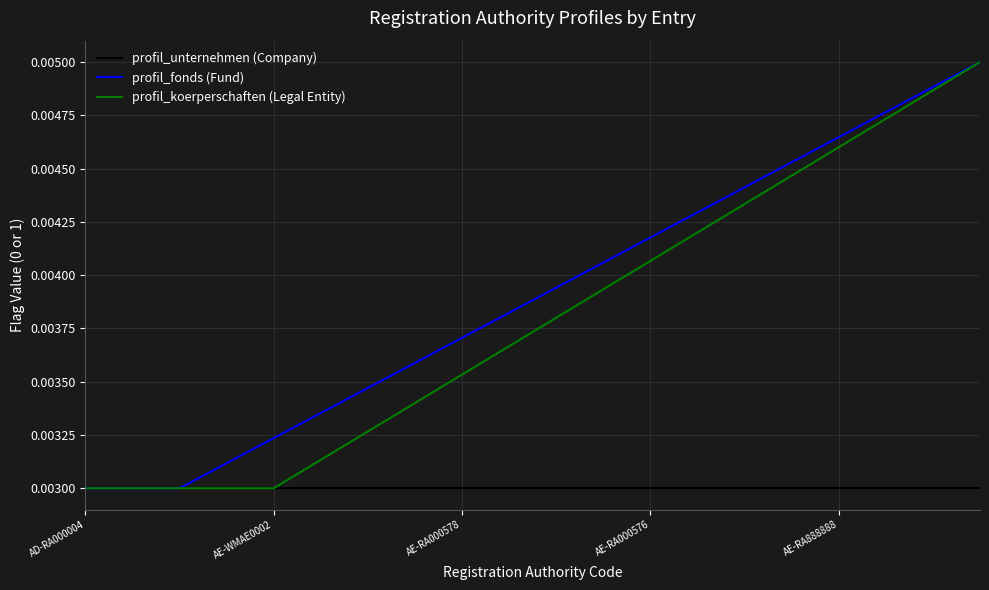

List the series in order of their peak value, highest first.

profil_fonds (Fund), profil_koerperschaften (Legal Entity), profil_unternehmen (Company)